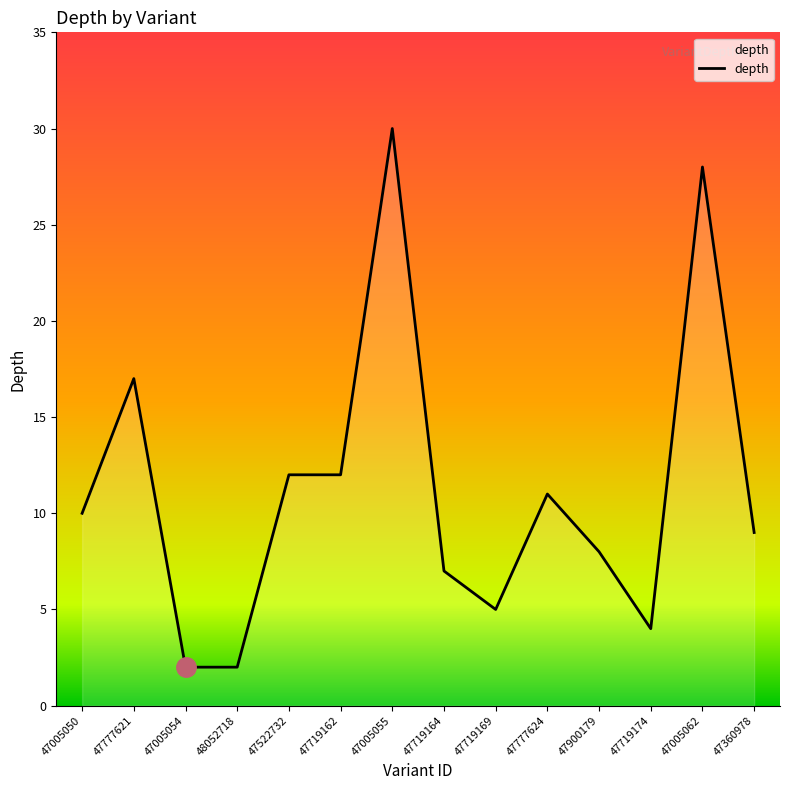

Reading right to left, transcribe all the data shown in this chart.

9	28	4	8	11	5	7	30	12	12	2	2	17	10